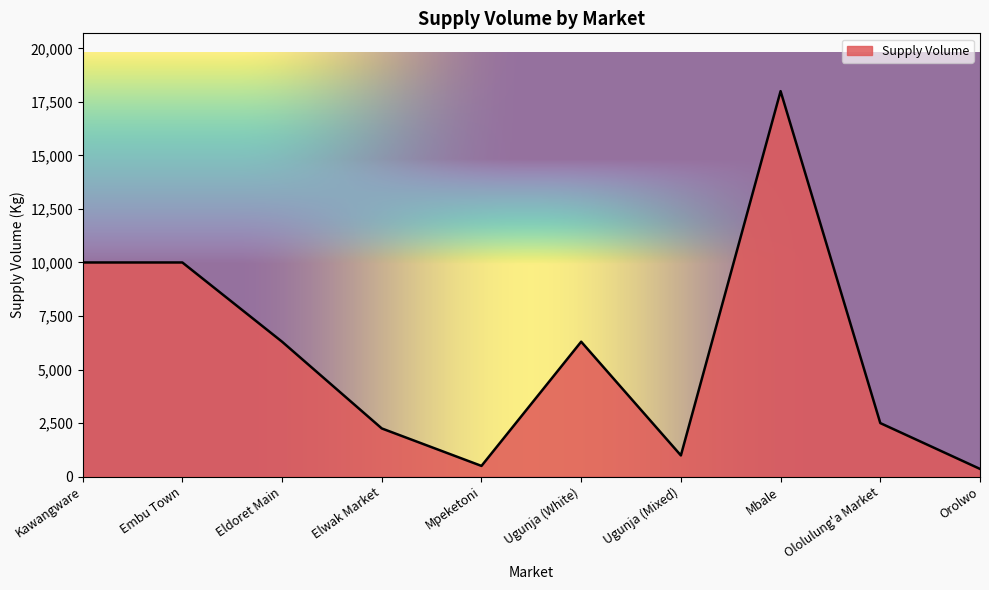

What is the difference between the maximum and second lowest values?

17500